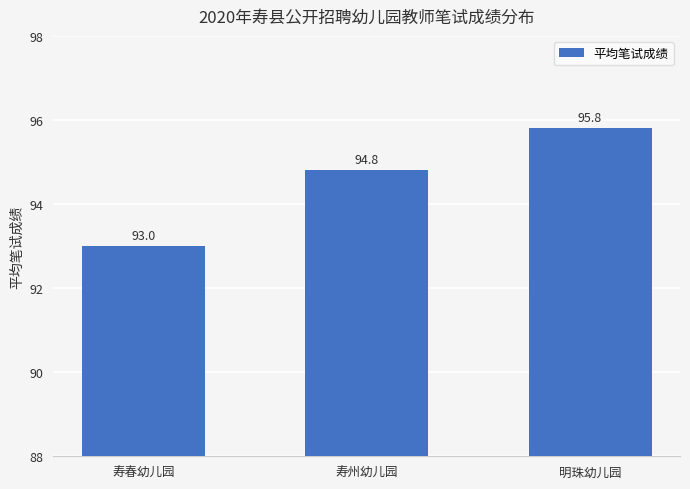

What is the sum of all values?

283.6